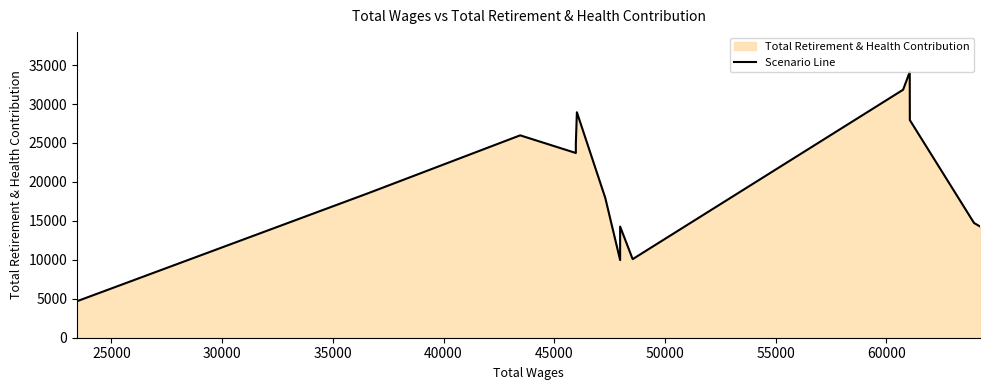

How many points are higher than both their immediate neighbors (excluding endpoints)?

4